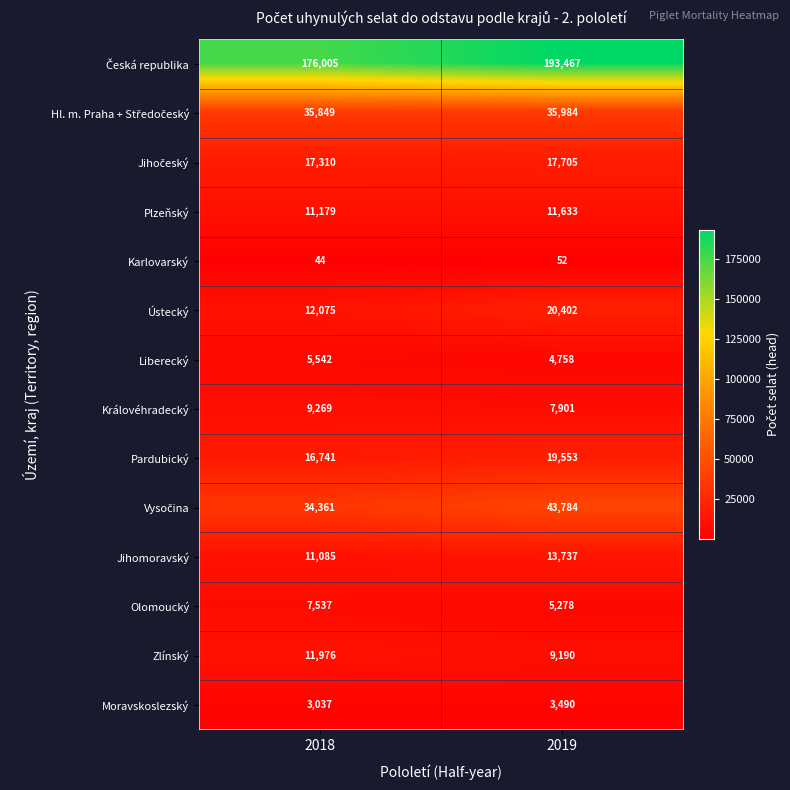

How many distinct data groups are displayed?

14